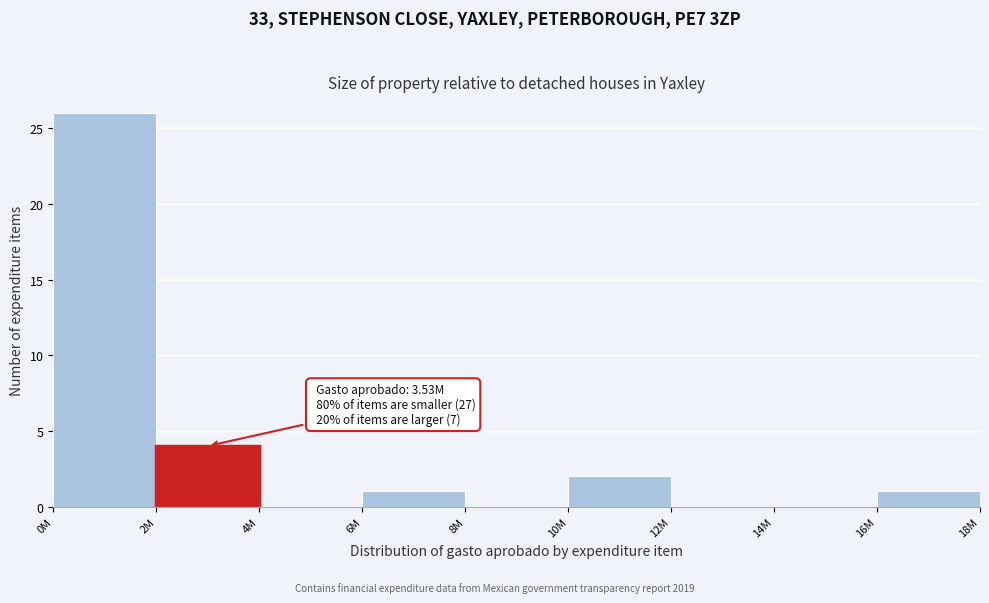

Which has a higher value, 8M or 2M?

2M